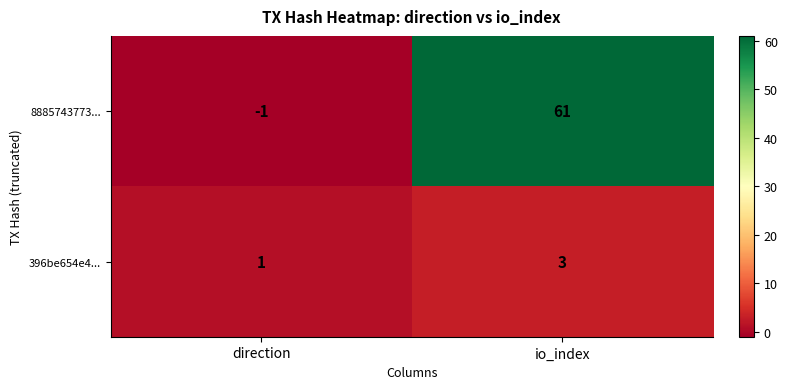

What is the smallest value displayed?

-1